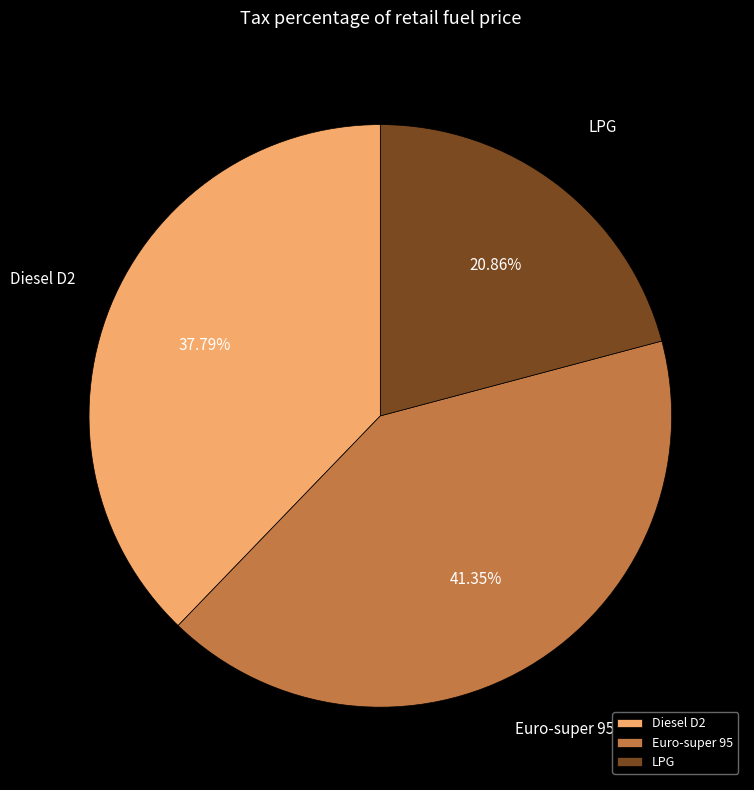

Is LPG the majority of the pie?

No